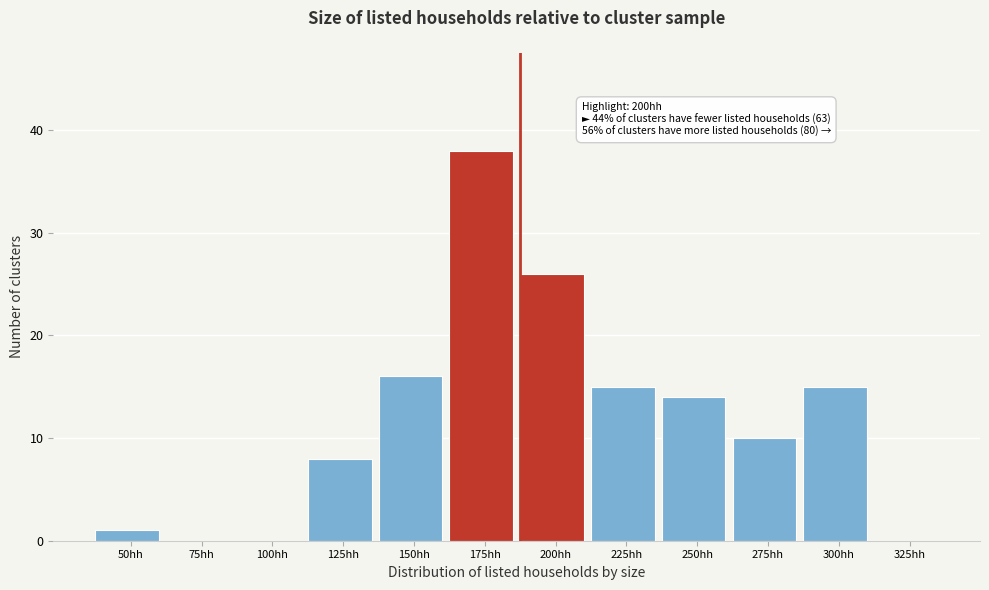

Reading left to right, extract all data points from this chart.

50hh=1	75hh=0	100hh=0	125hh=8	150hh=16	175hh=38	200hh=26	225hh=15	250hh=14	275hh=10	300hh=15	325hh=0